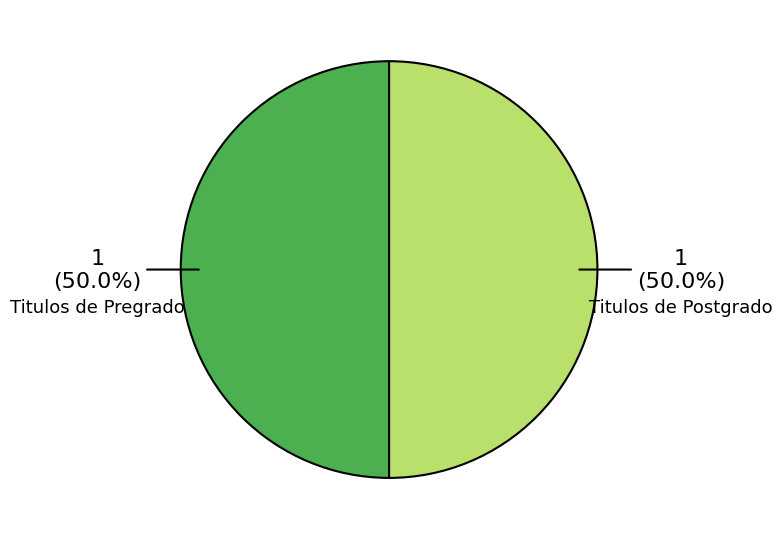

How many slices are in this pie chart?

2